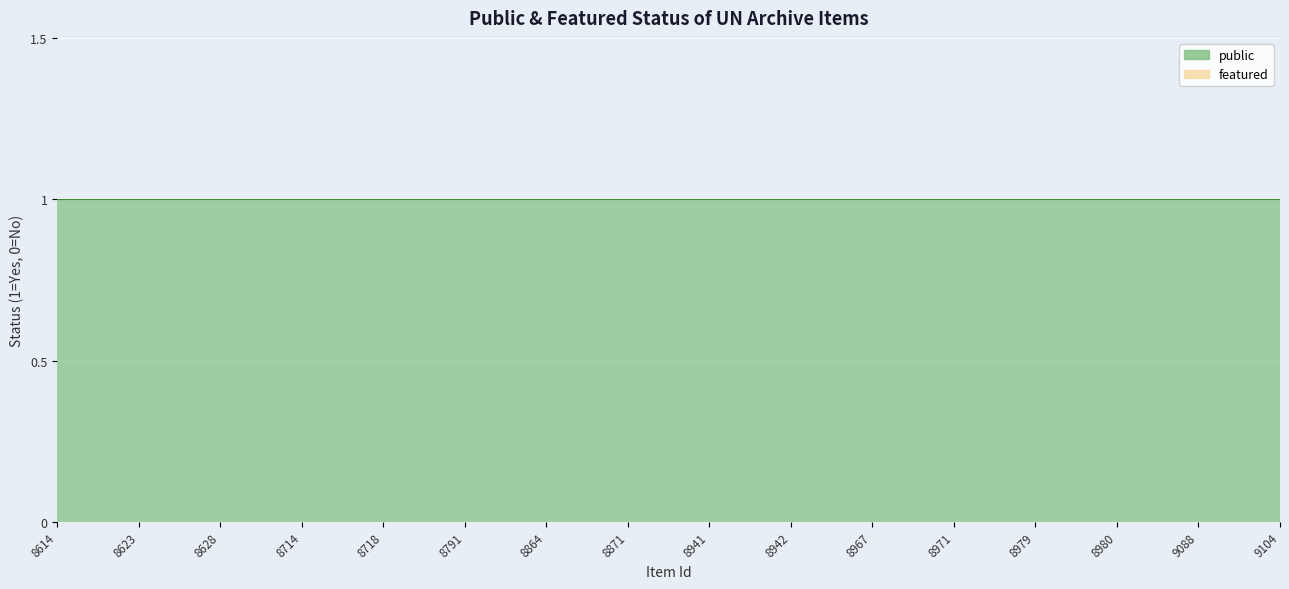

What is the spread (max minus min) of values at 8971?

1